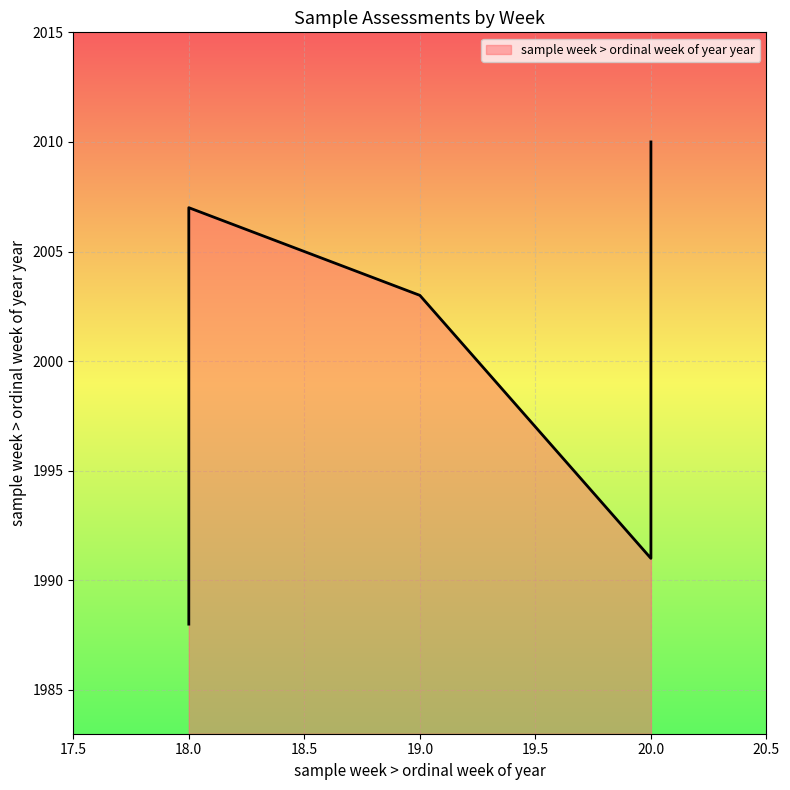

True or false: the data has more than 0 interior local peaks.

True